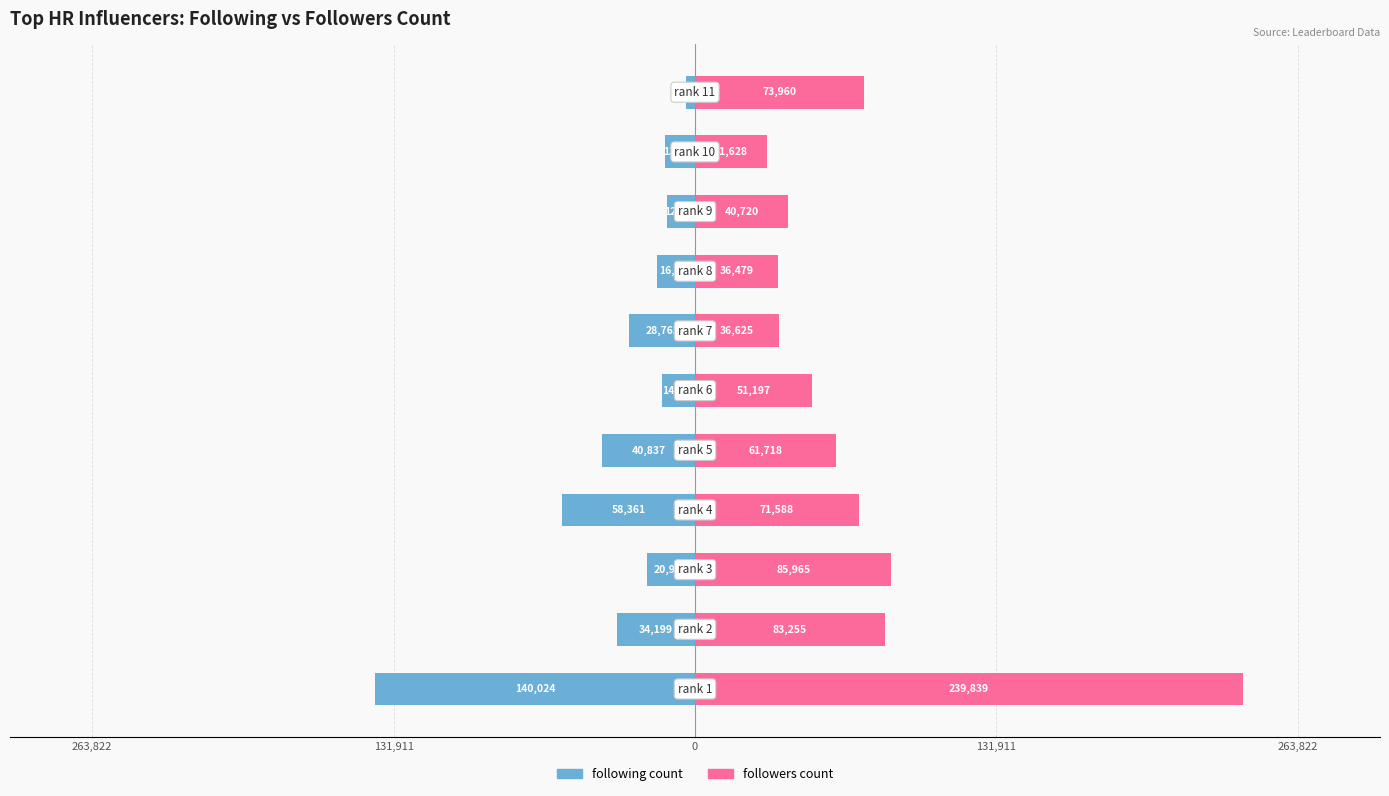

Between 9 and 0, which is larger?

9